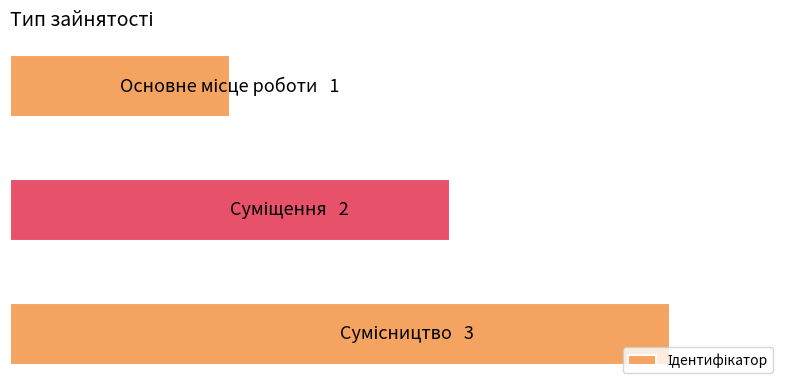

What is the minimum value shown in the chart?

1